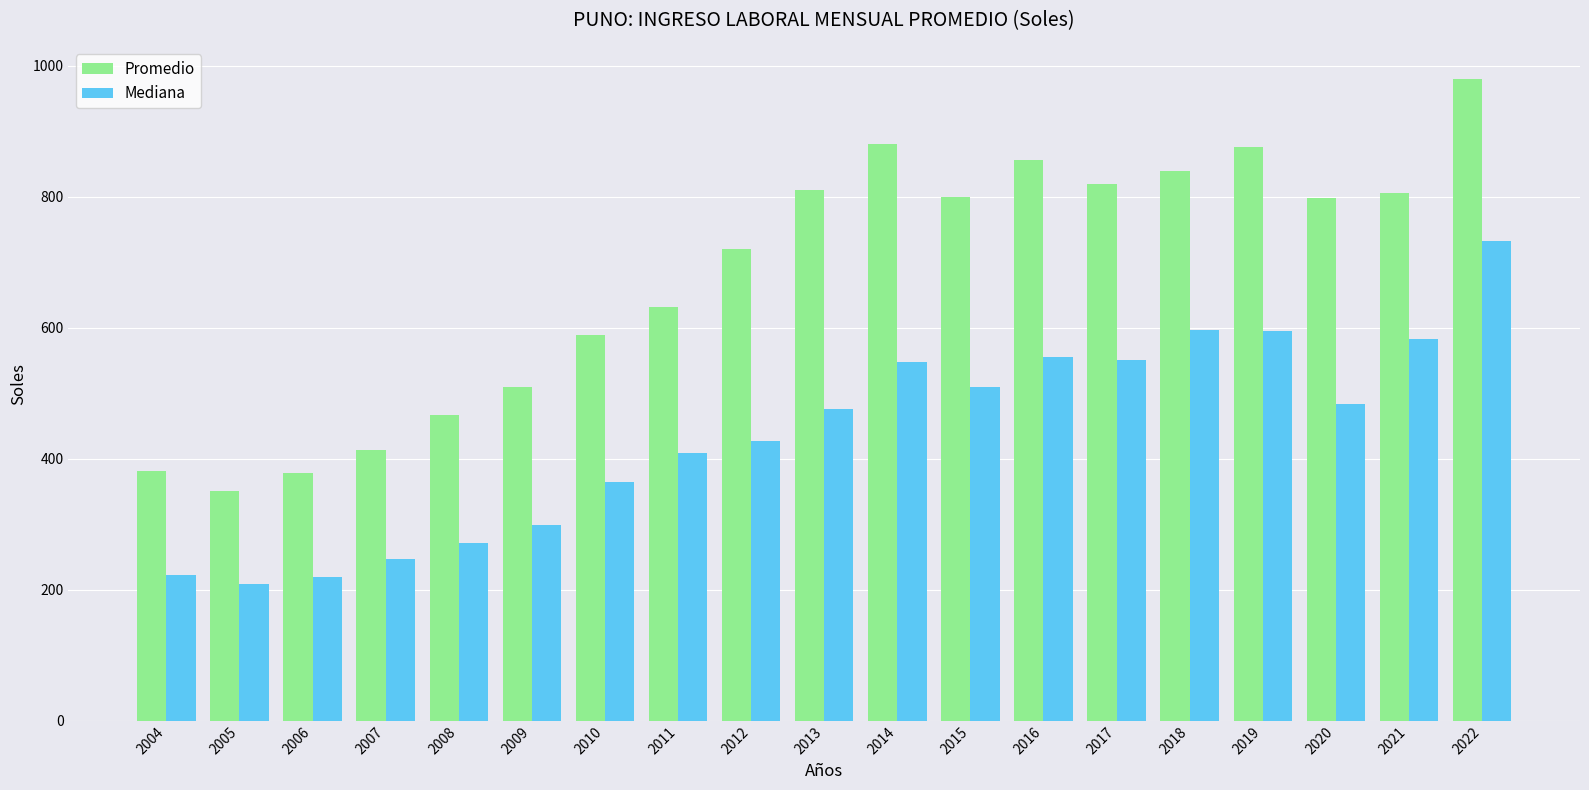

What is the value of the Promedio bar at the 12th from the left?

799.5